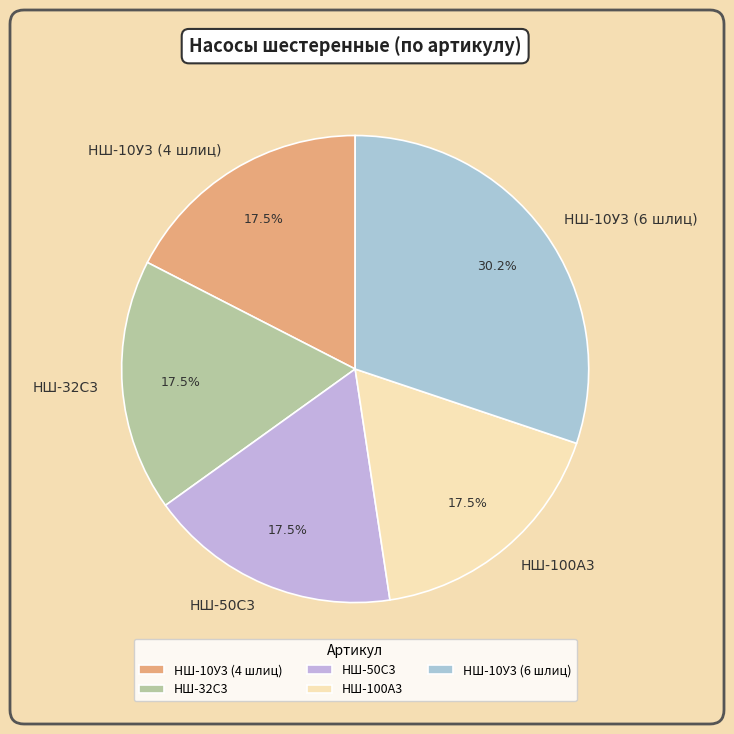

What is the largest slice in the pie chart?

НШ-10У3 (6 шлиц)